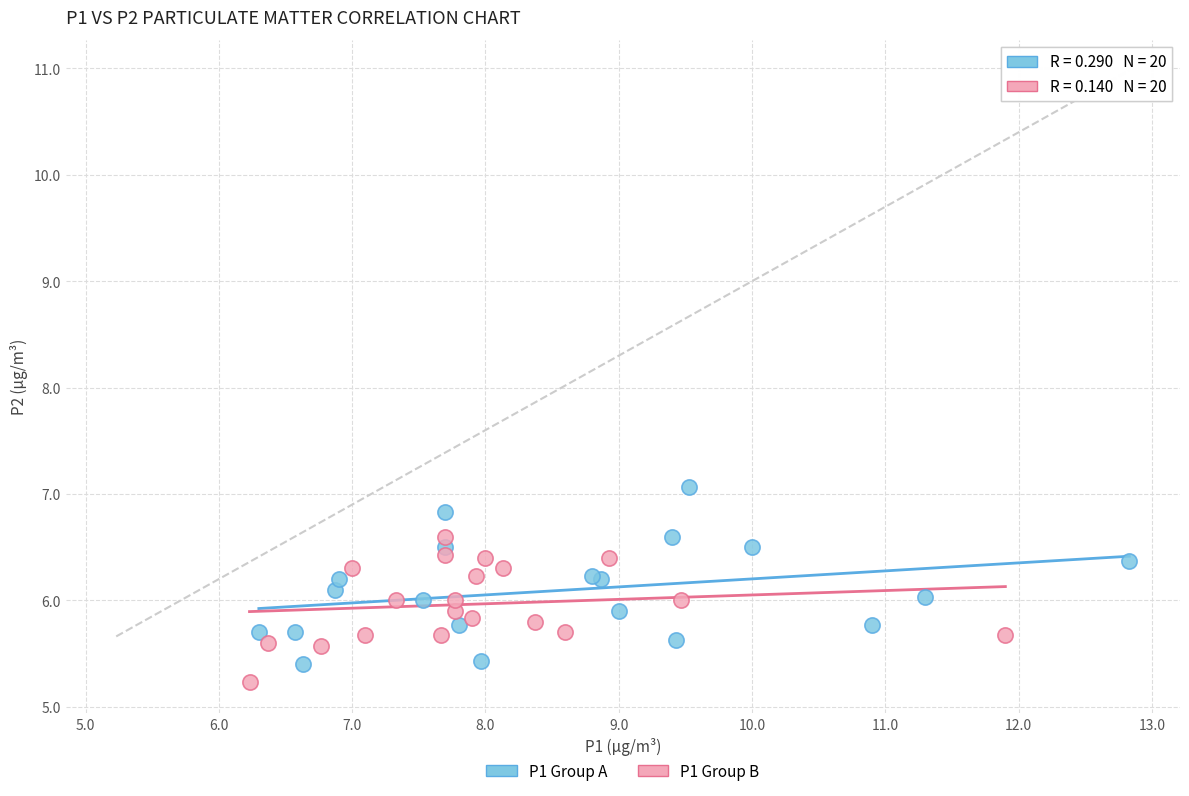

Which series reaches the maximum Y coordinate?

P1 Group A